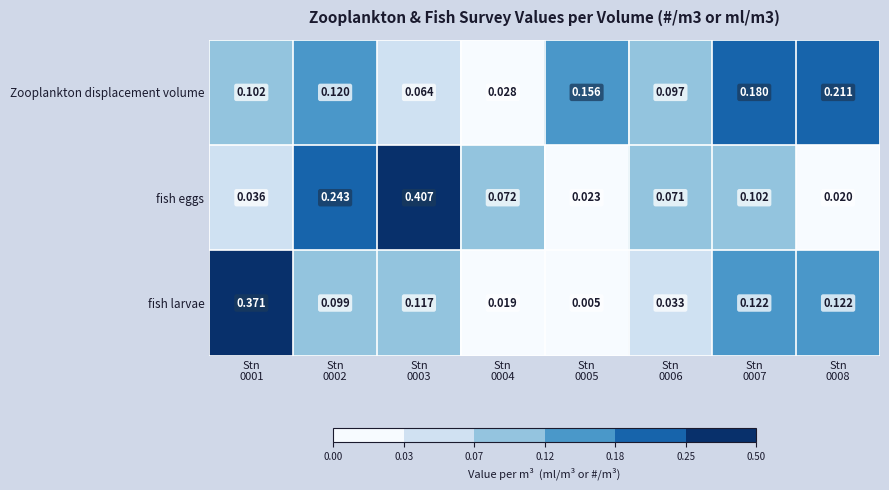

Which series has the largest total across all categories?

fish eggs